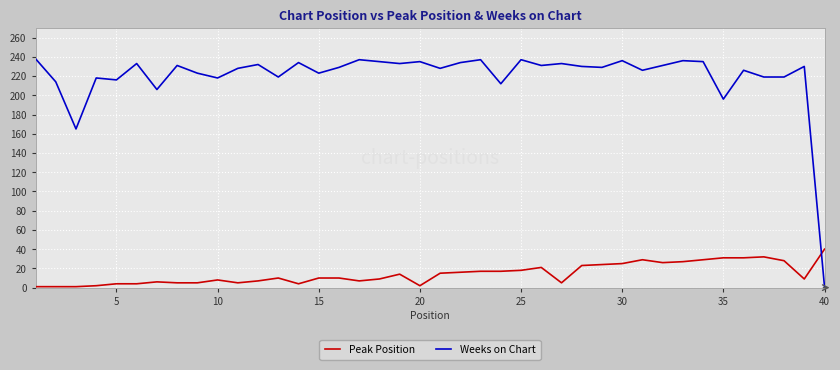

How many lines are shown in the chart?

2